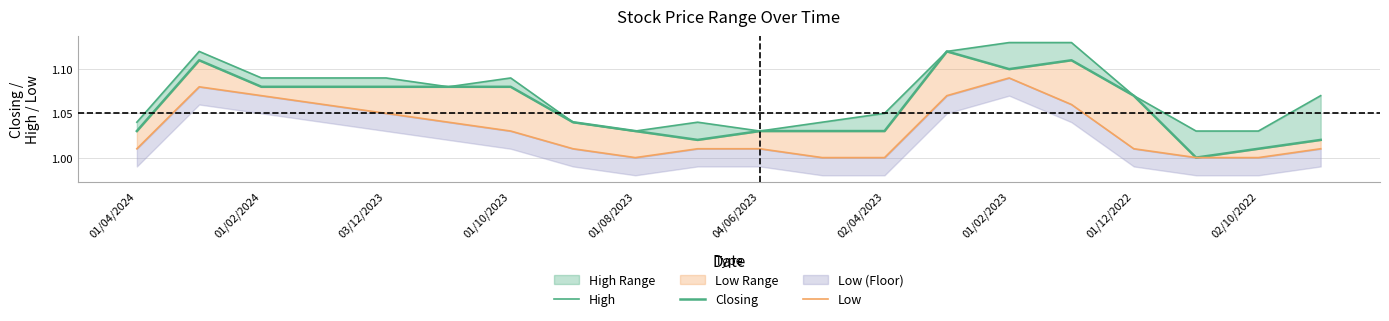

At 04/06/2023, list the series in order from largest to smallest.

High, Closing, Low